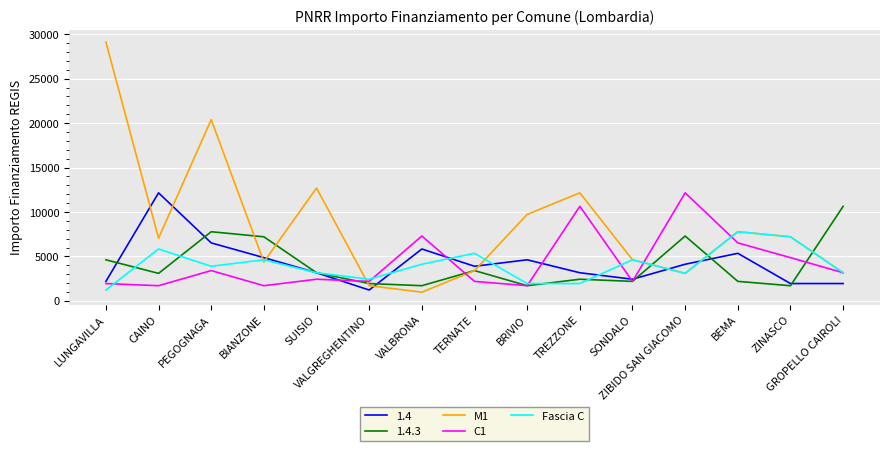

What is the sum of the M1 values at PEGOGNAGA and BRIVIO?

30104